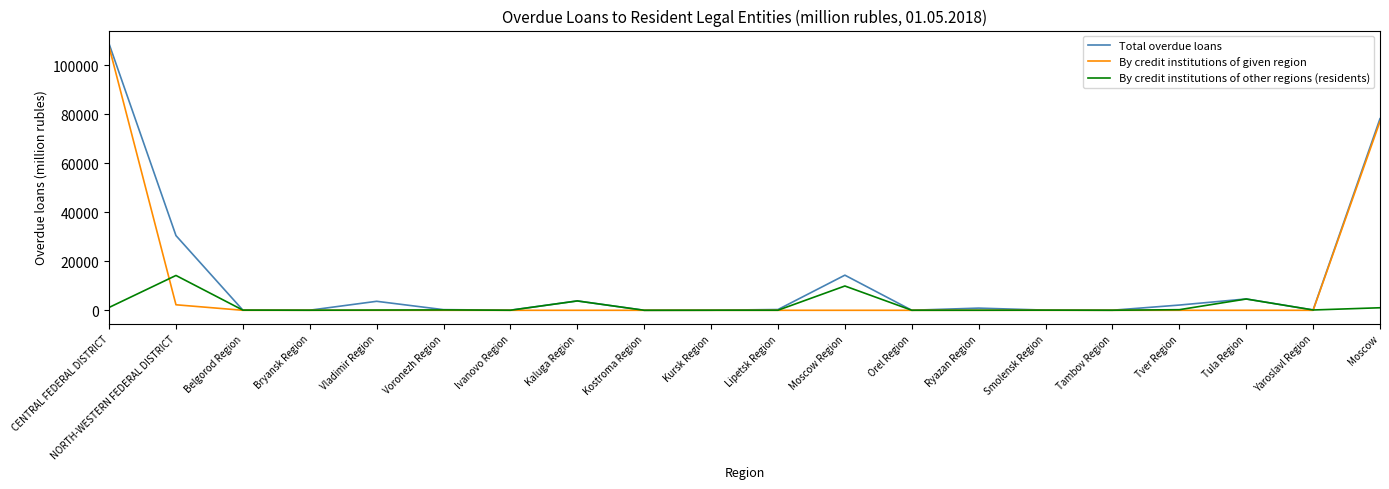

Which label corresponds to the largest value in the chart?

CENTRAL FEDERAL DISTRICT